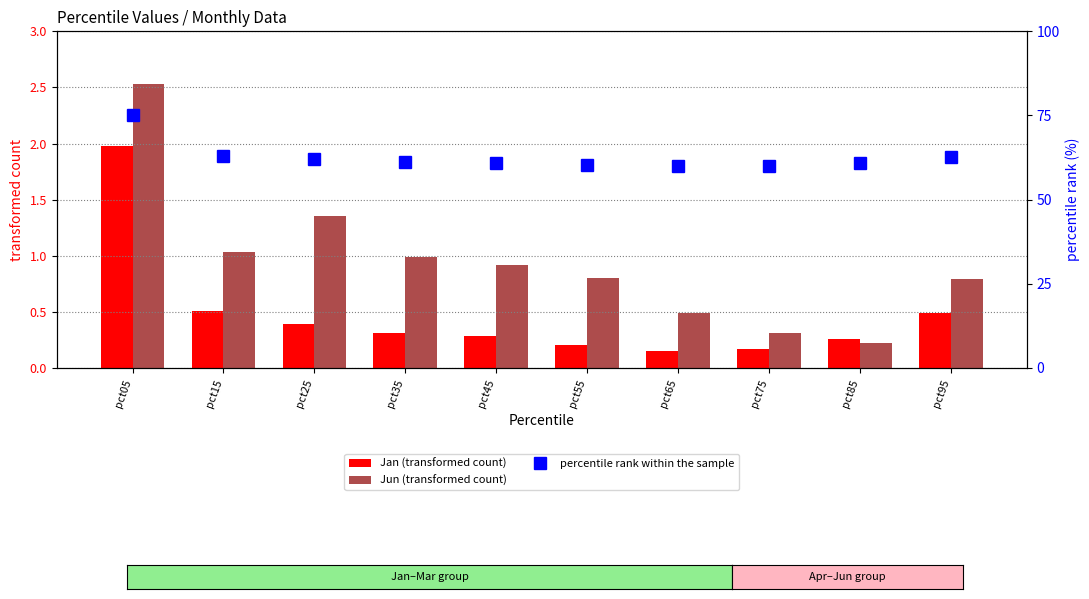

Which series changed the most between pct05 and pct65?

percentile rank within the sample